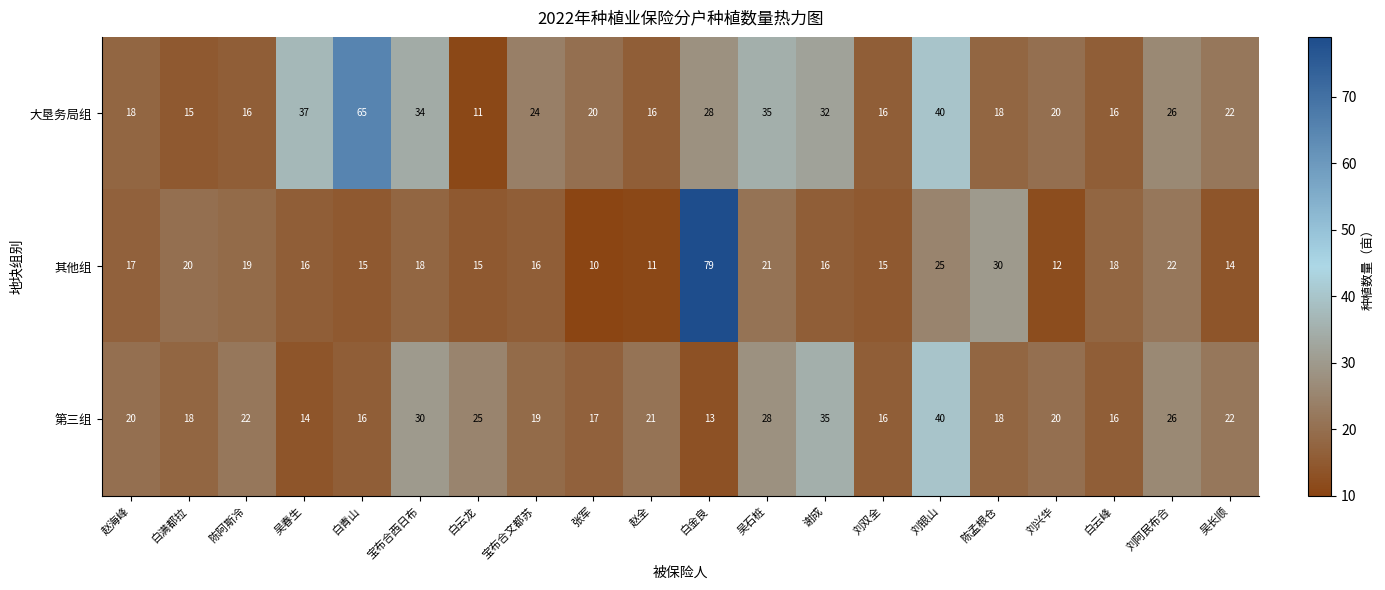

What is the difference between the highest and lowest values at 张军?

10